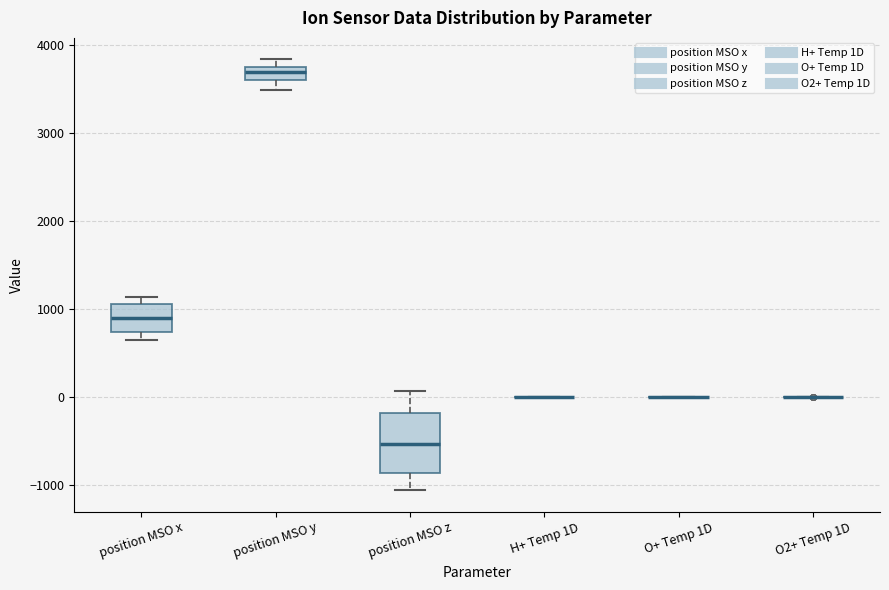

Which box is the tallest, from its lower edge to its upper edge?

position MSO z